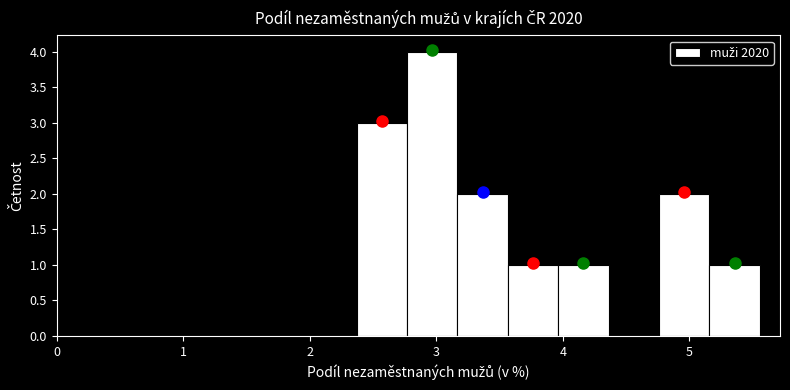

Around what value on the x-axis is the tallest bar? Give the approximate position of its centre, as read against the axis.

3.0